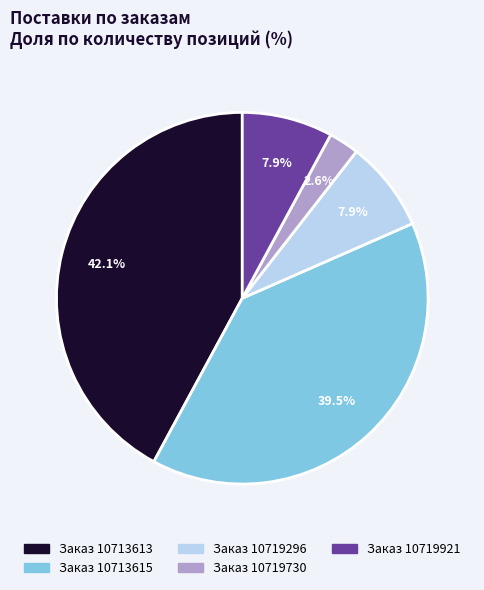

How many slices are in this pie chart?

5